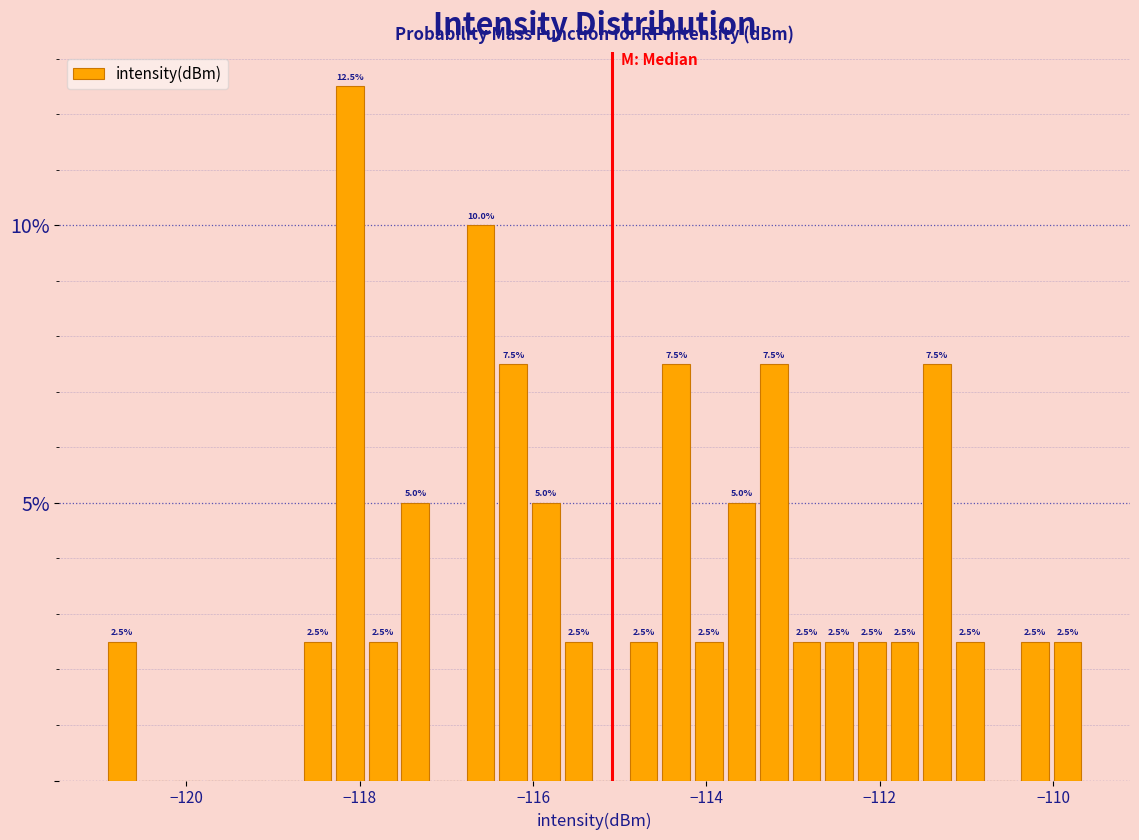

Read against the x-axis, roughly where is the centre of the tallest bar?

-118.2